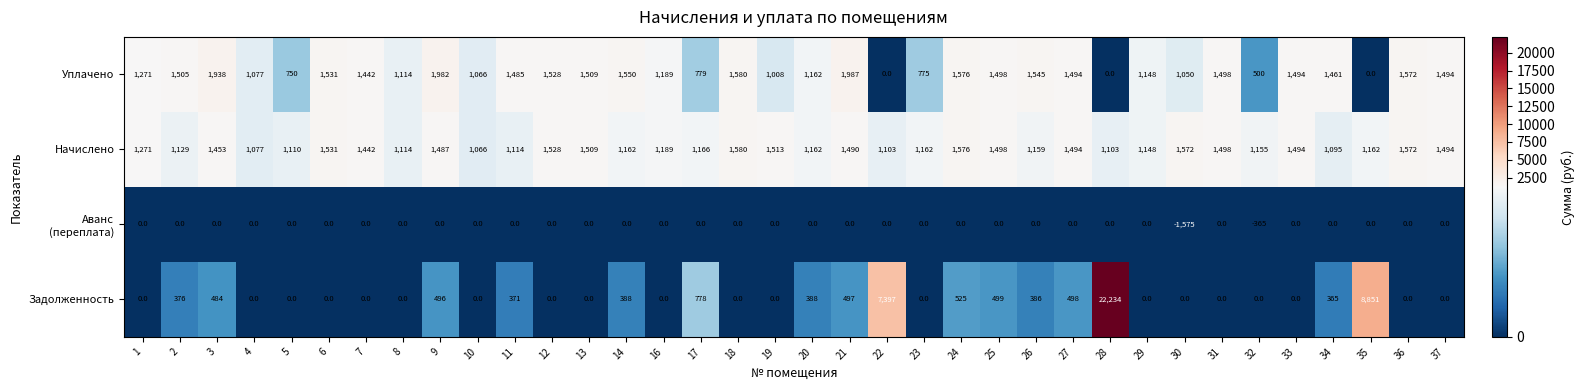

What is the maximum value shown in the chart?

22234